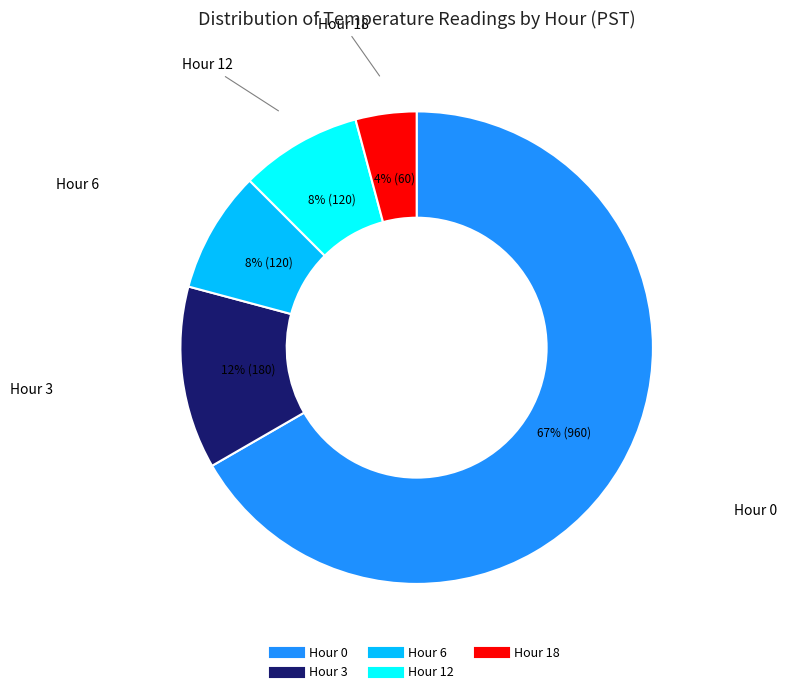

How many segments does this pie chart have?

5